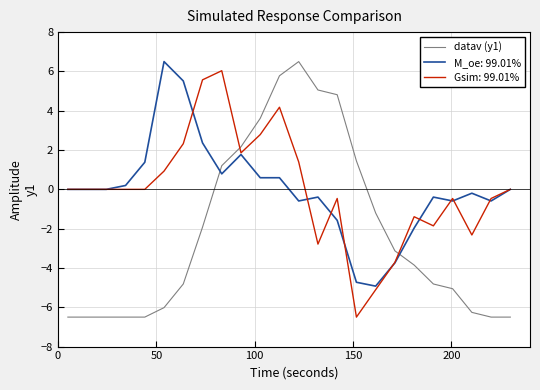

After their last crossing, which series has the higher values: datav (y1) or Gsim: 99.01%?

Gsim: 99.01%